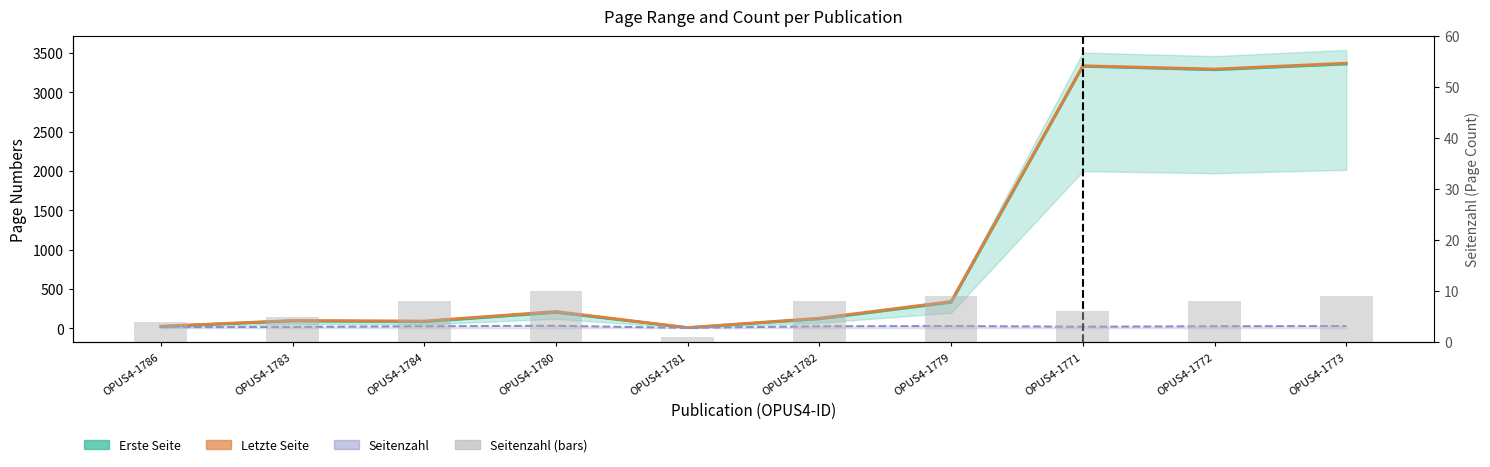

Is the value of Erste Seite at OPUS4-1783 greater than the value of Letzte Seite at OPUS4-1786?

Yes